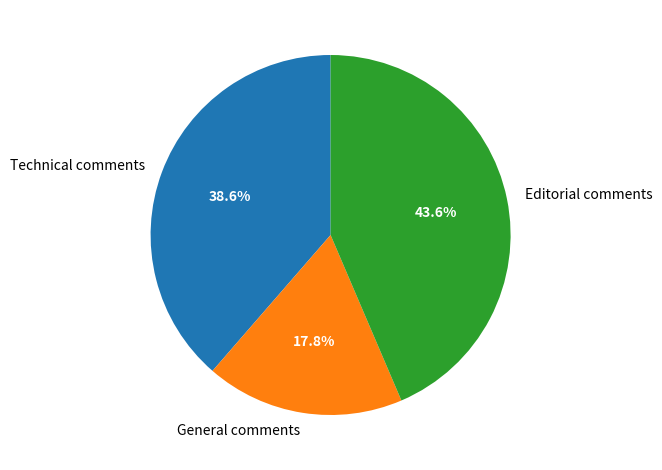

Which category has the smallest portion of the pie?

General comments